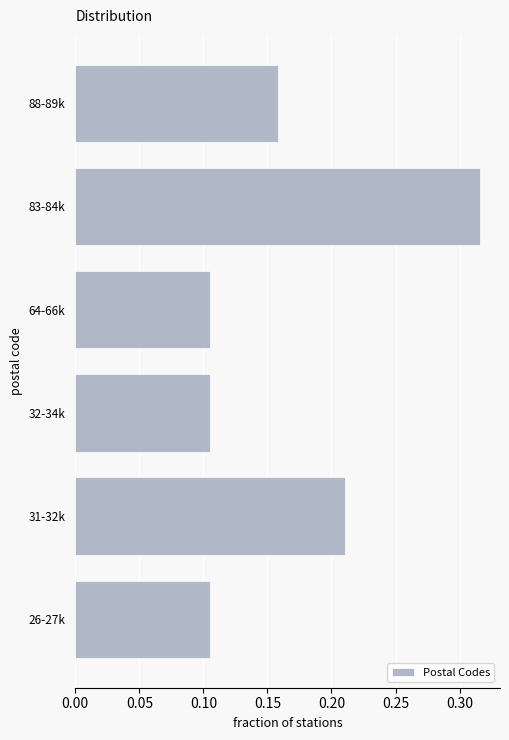

Which category has the highest value across all series?

83-84k